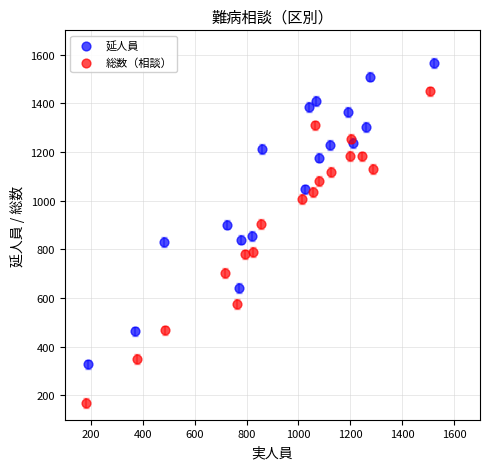

Which series reaches the maximum Y coordinate?

延人員